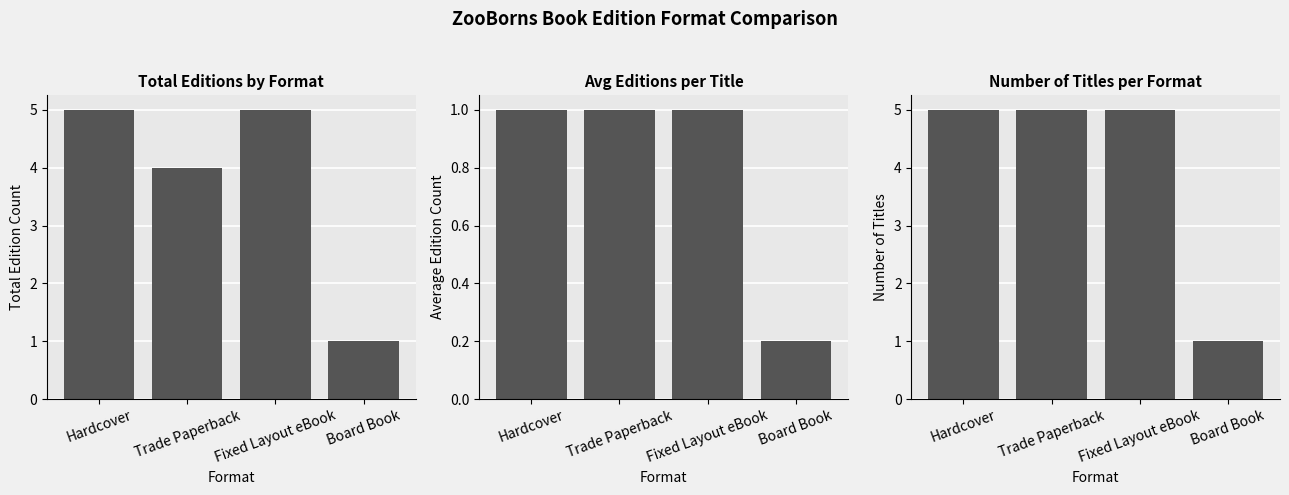

How many data points in Total Editions by Format are less than 5?

2